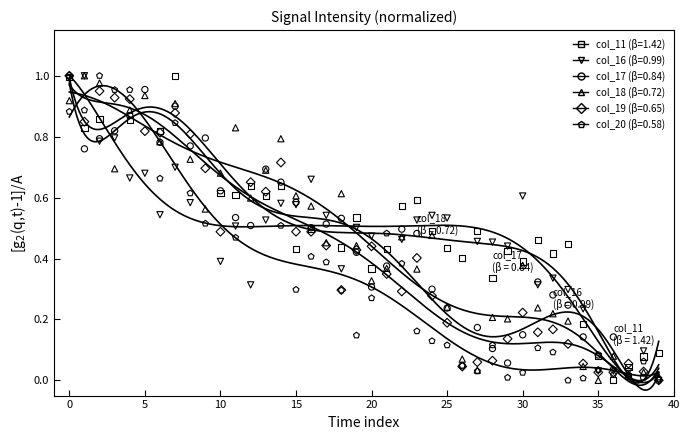

At how many categories does at least one series exceed 0?

40